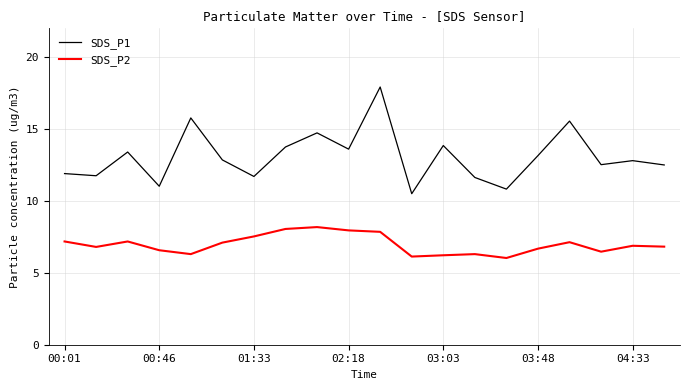

True or false: SDS_P1 has more than 0 interior local peaks.

True